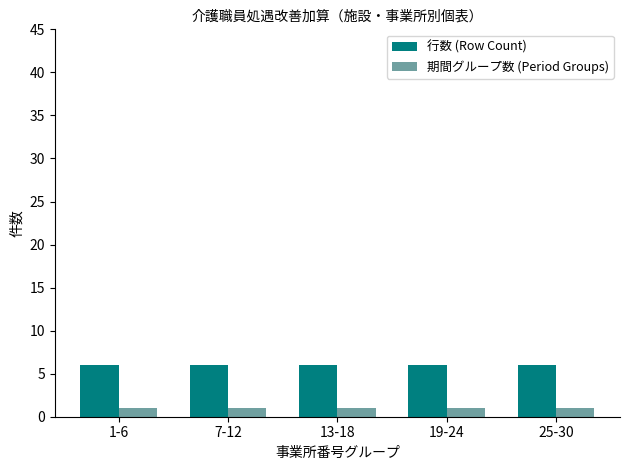

Does the chart contain any negative values?

No